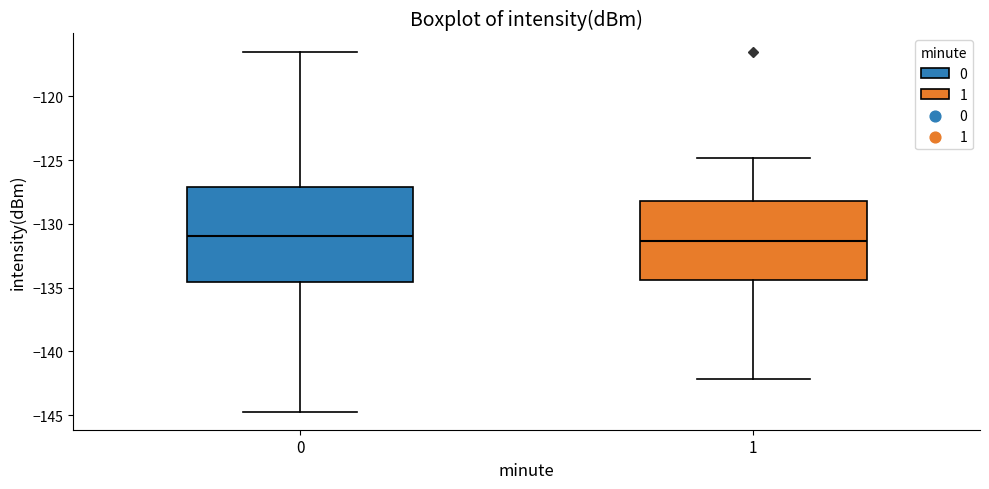

Which box is the tallest, from its lower edge to its upper edge?

0